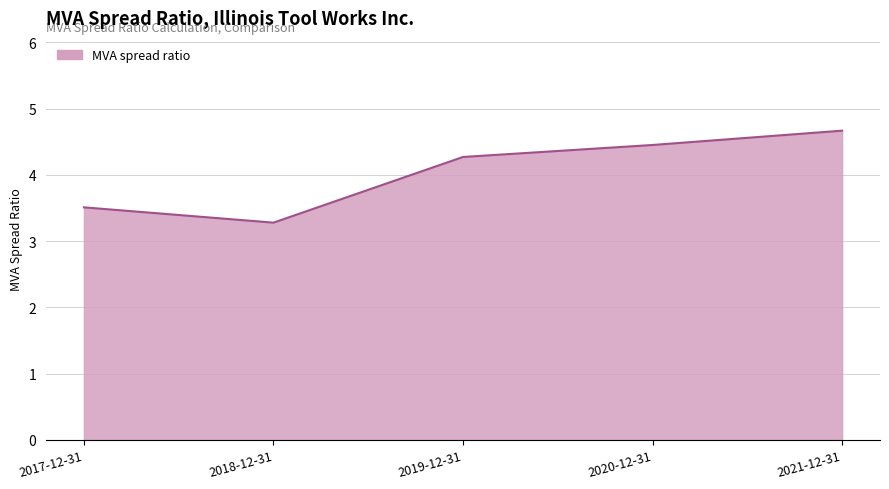

What is the greatest value displayed?

4.7